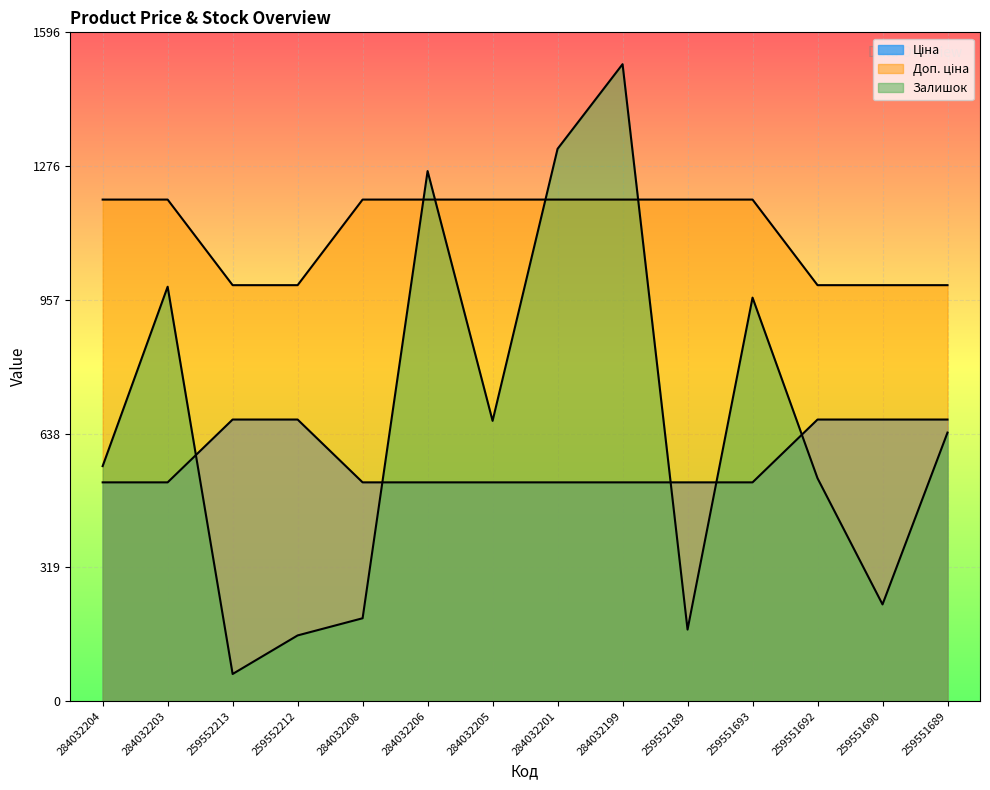

The value of Доп. ціна at 284032208 is 793.0. True or false?

False